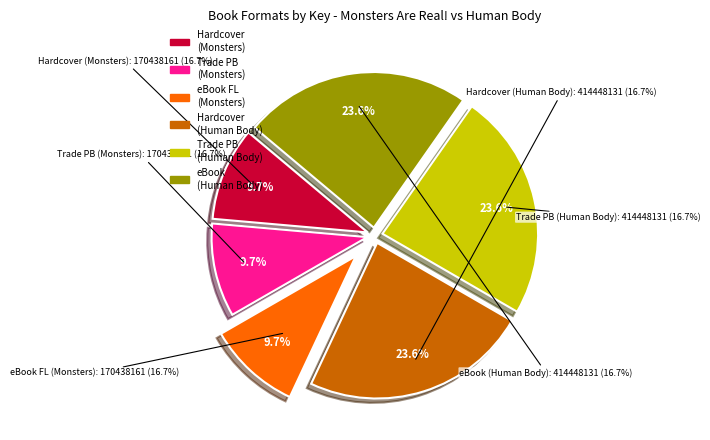

Count the number of slices in the pie.

6